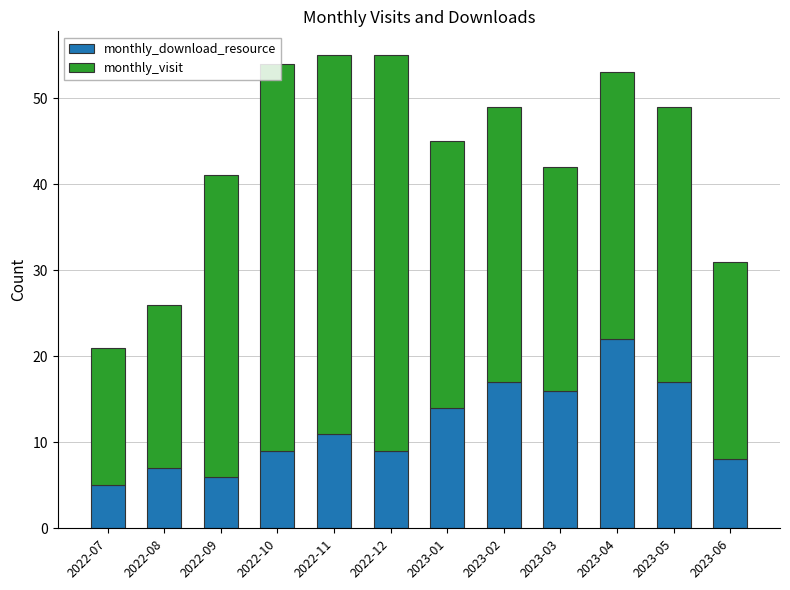

What is the difference between the monthly_download_resource values at 2023-02 and 2022-07?

12